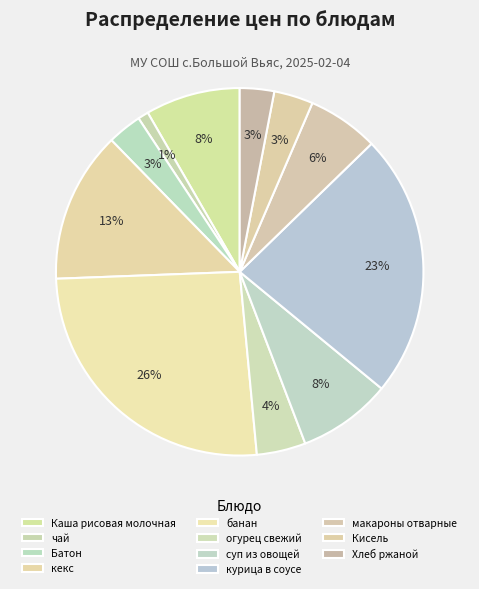

Is it true that Хлеб ржаной is 3% of the pie?

True